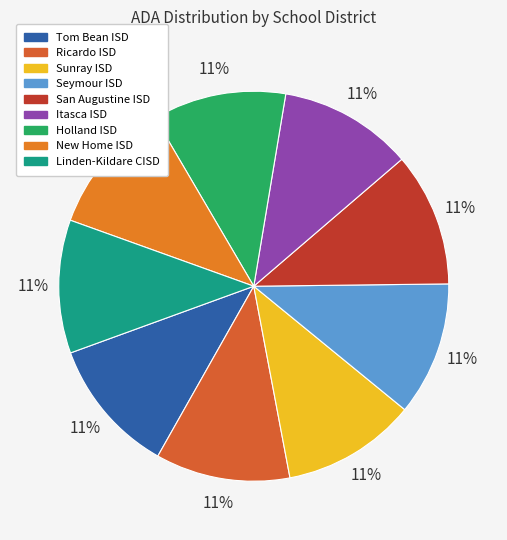

Count the number of slices in the pie.

9